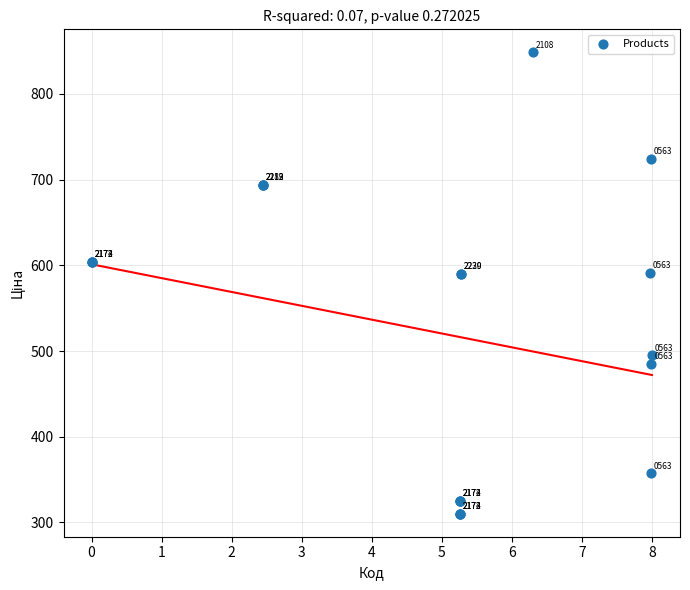

What Y value in the scatter plot is closest to 579?

589.9